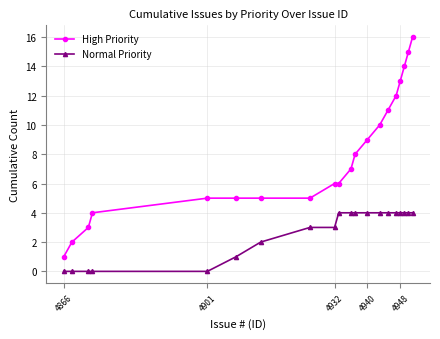

How many data points does each series have?

20